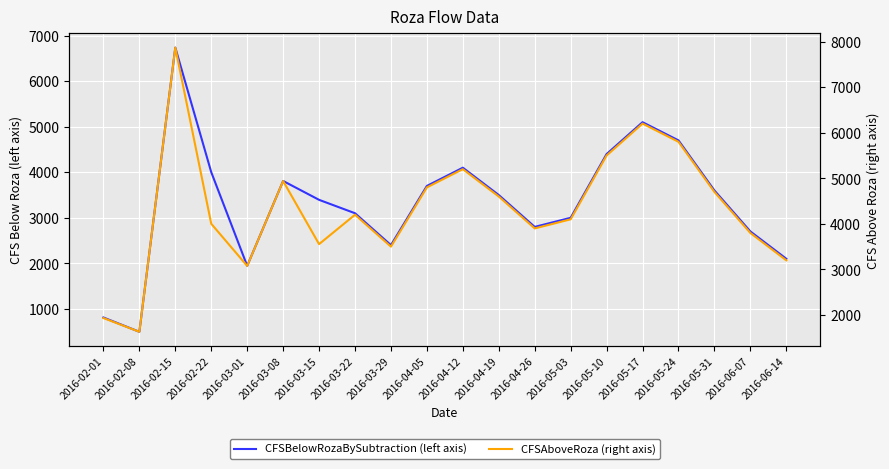

True or false: CFSAboveRoza (right axis) and CFSBelowRozaBySubtraction (left axis) cross at least once.

False